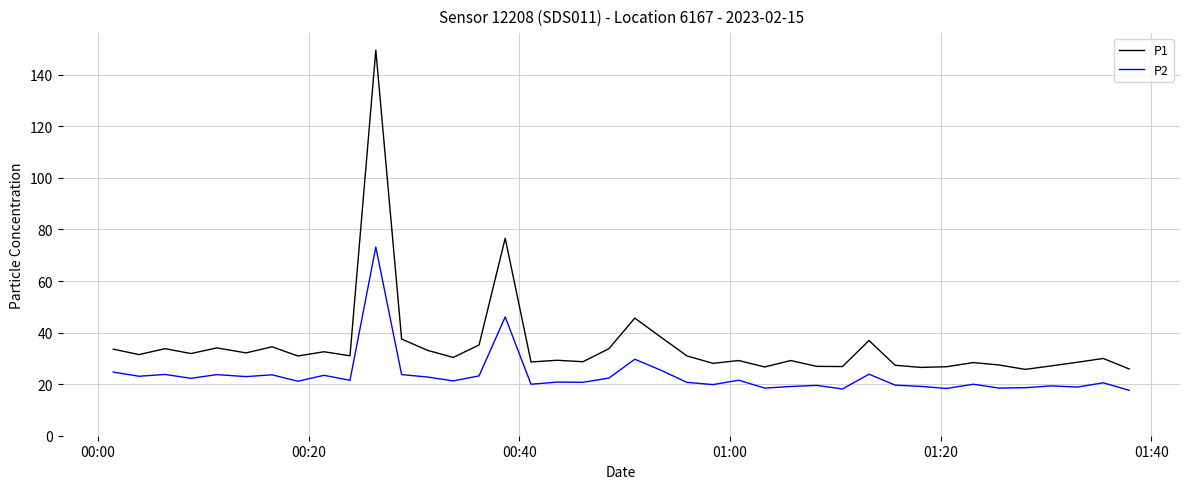

Which series has the largest total across all categories?

P1